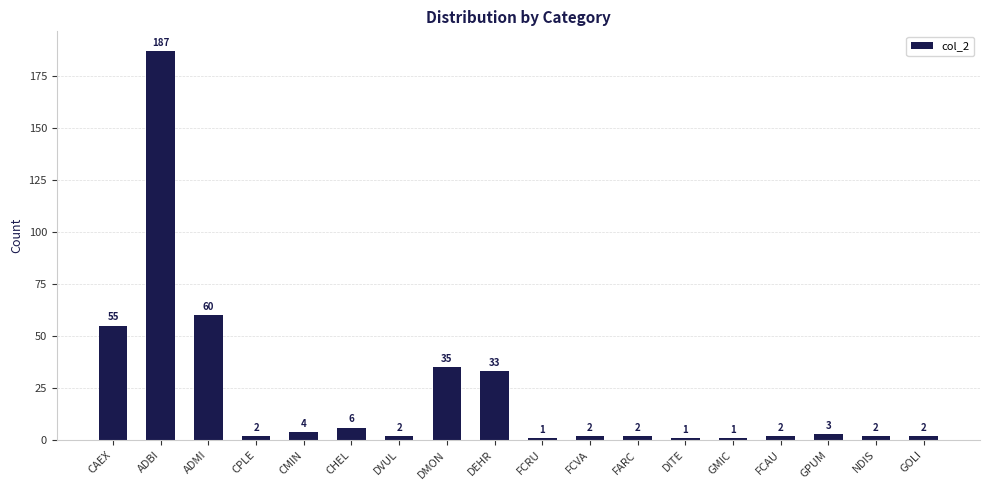

The value at DMON is 35. True or false?

True